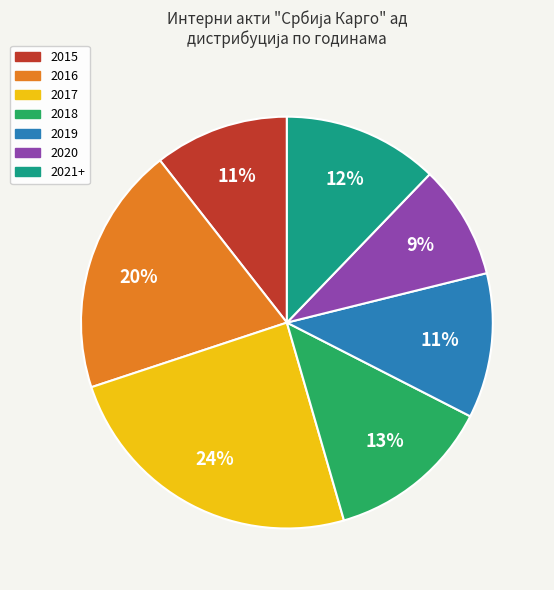

To the nearest percent, what portion does 2017 represent?

24%